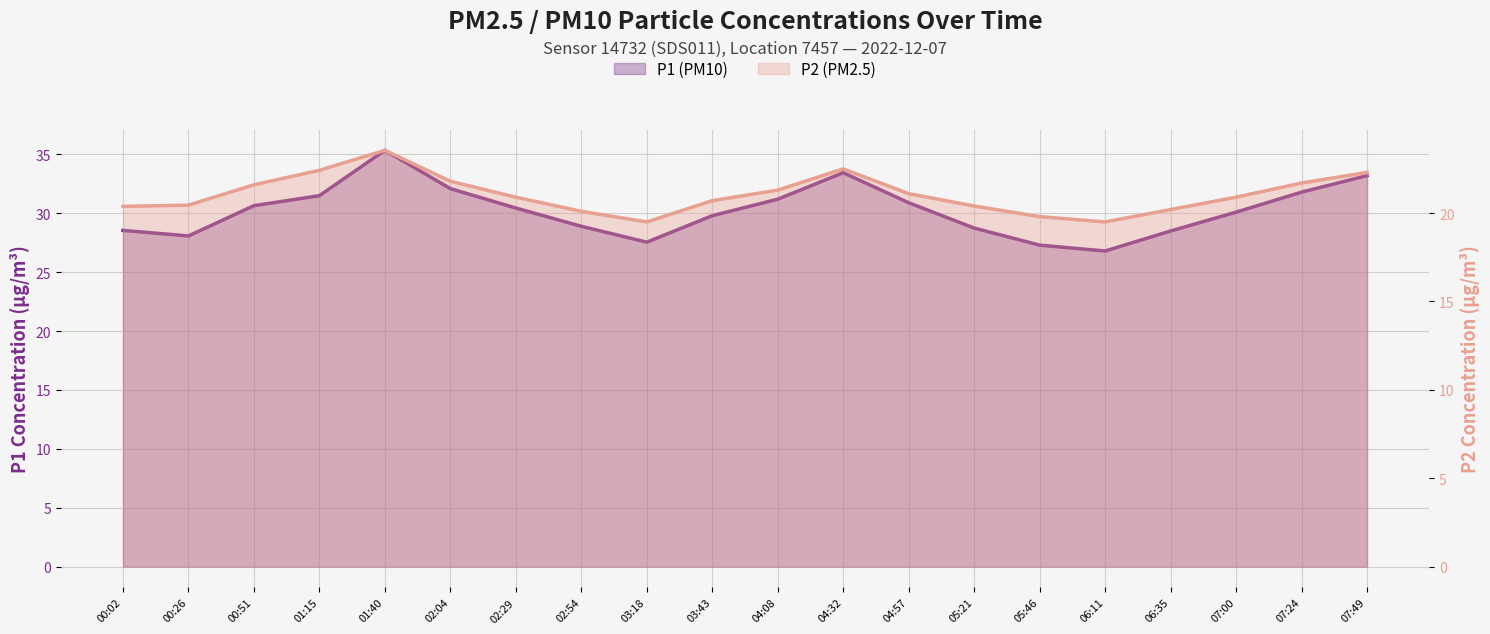

At which label is P1 (PM10) closest to 31?

04:57